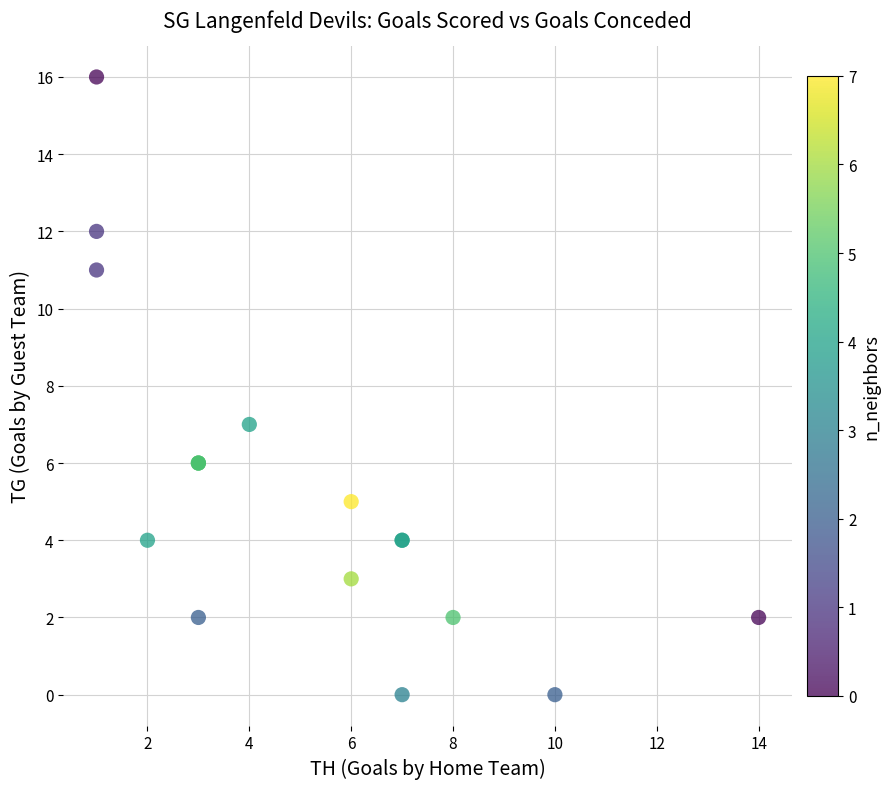

What Y value in the scatter plot is closest to 8?

7